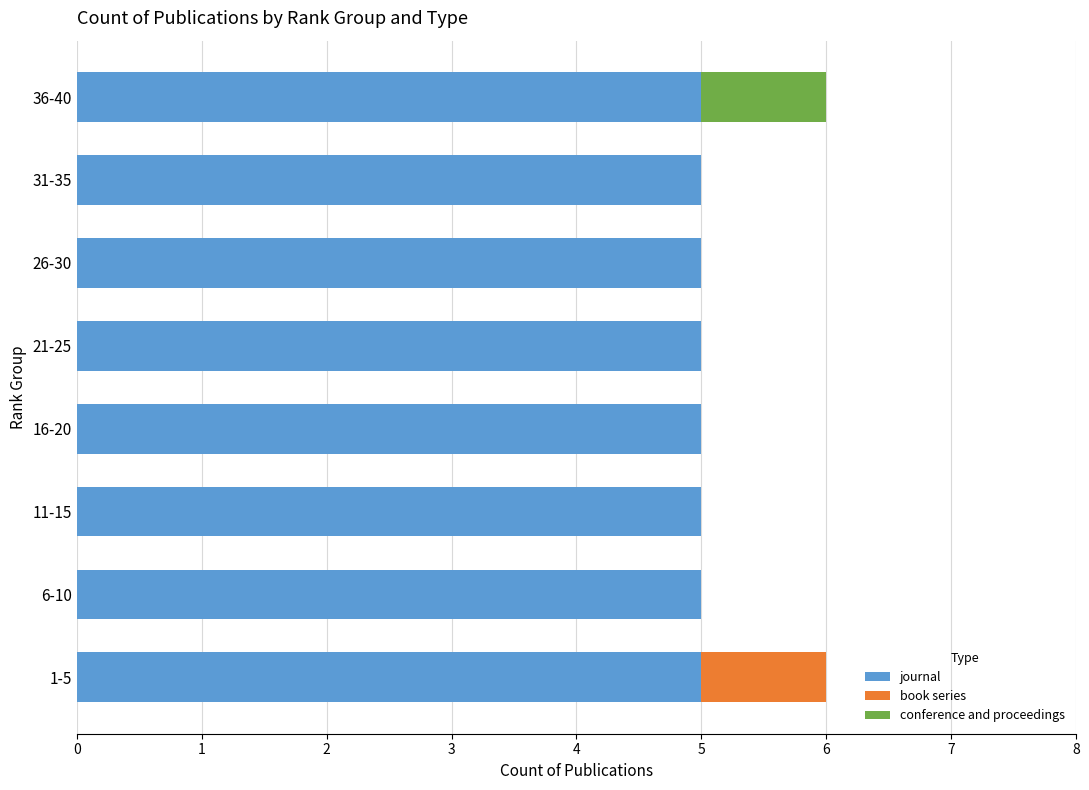

What are all the series names shown in the legend?

journal, book series, conference and proceedings